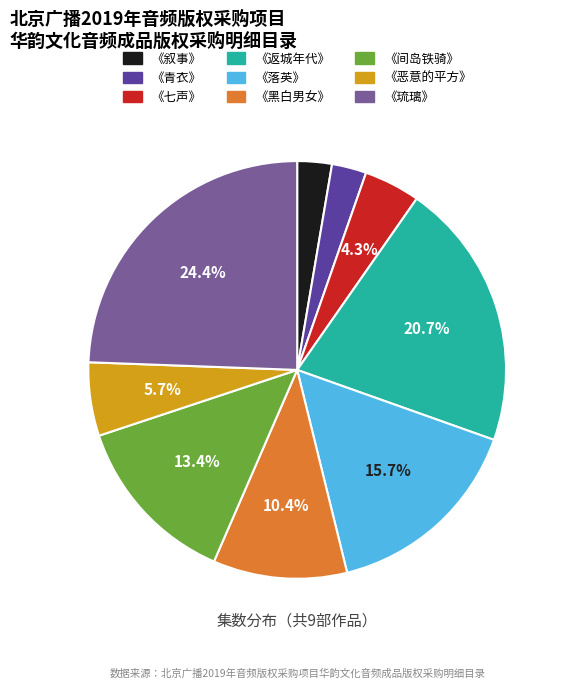

How much of the chart is everything except 《黑白男女》?

89.6%